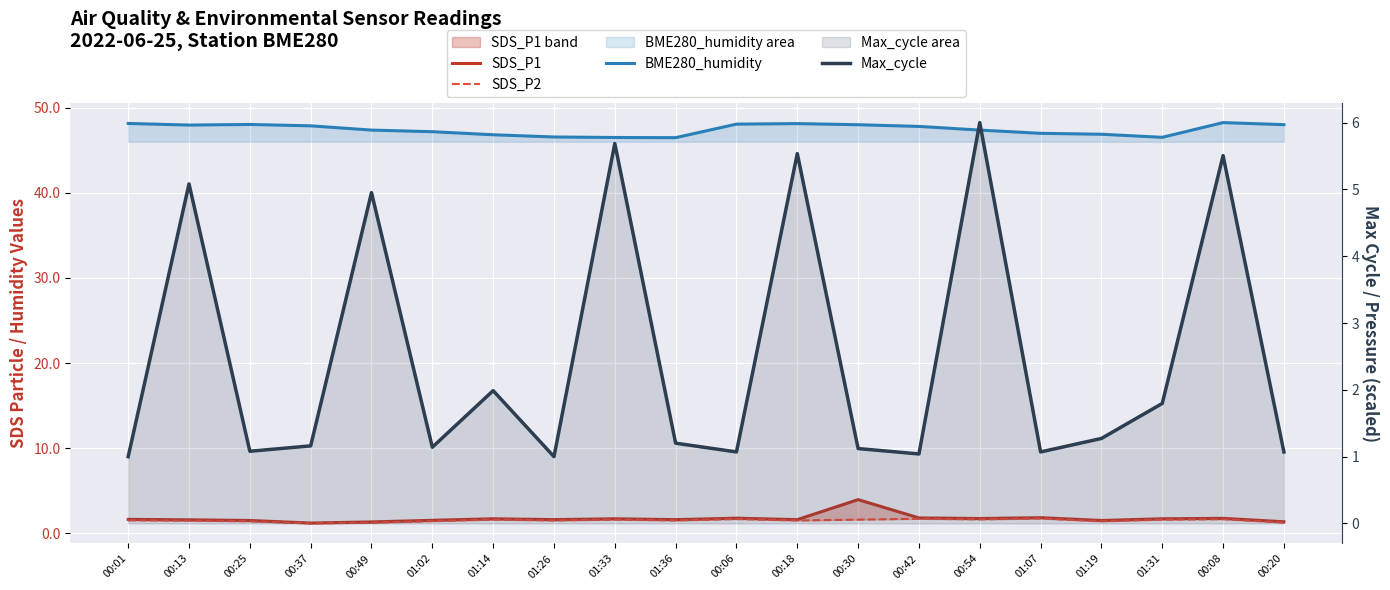

True or false: BME280_humidity and SDS_P2 intersect in this chart.

False